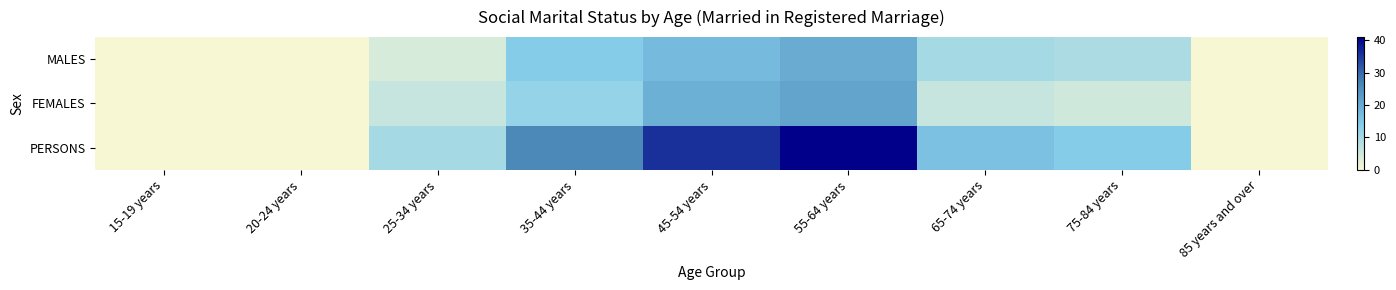

Which series has the largest total across all categories?

PERSONS